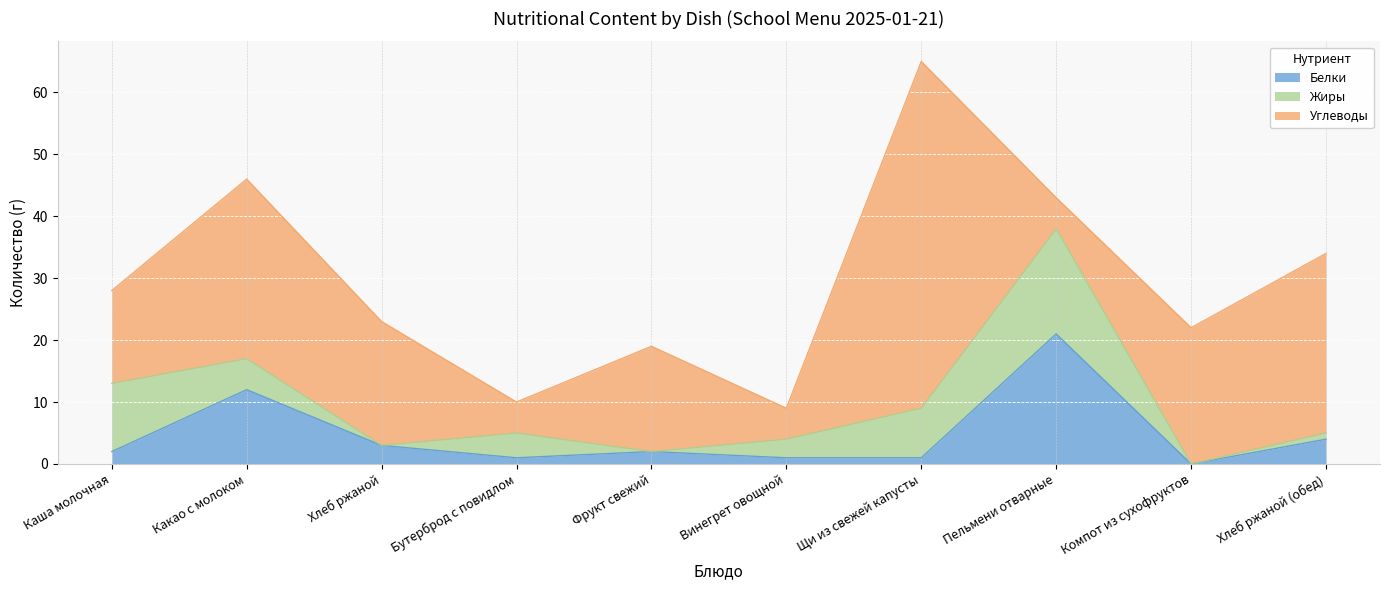

Is it true that Жиры equals 8 at Компот из сухофруктов?

False